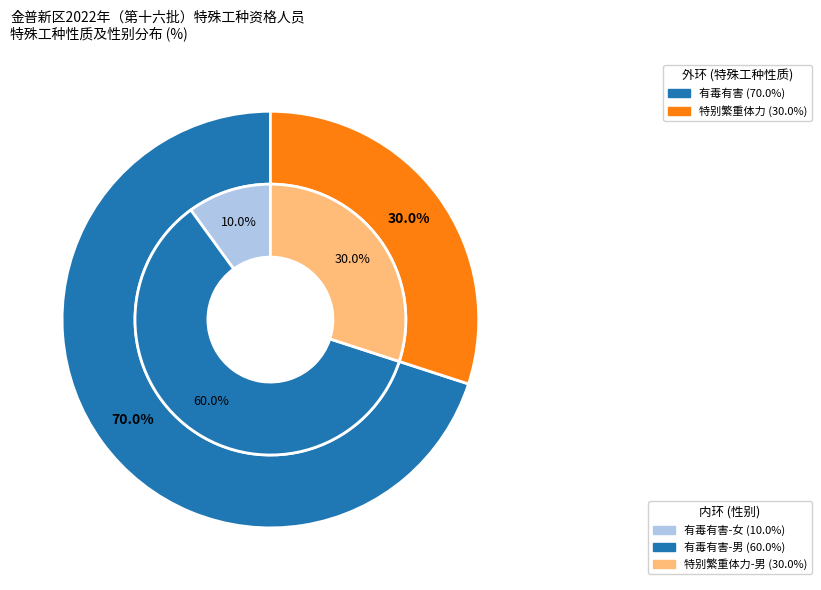

The 有毒有害 slice represents 76% of the pie. True or false?

False